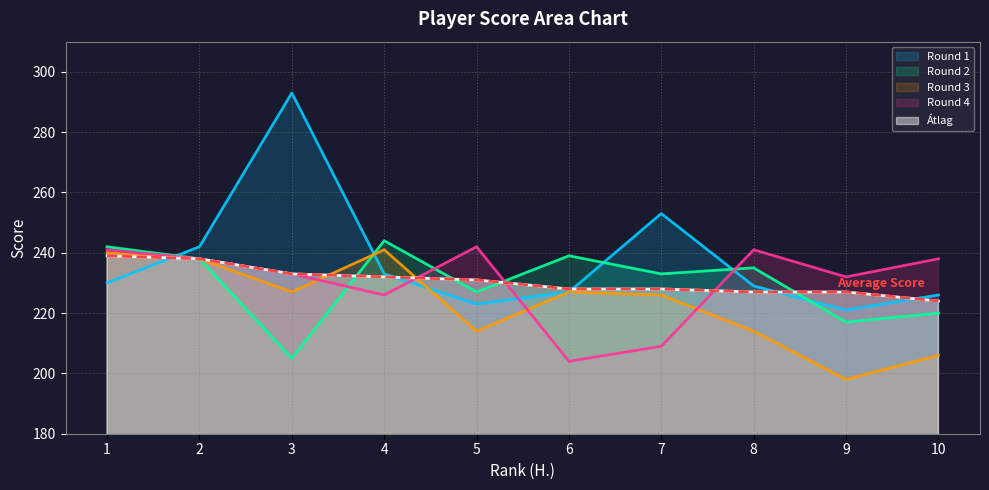

At which category does Round 1 reach its first local valley?

5